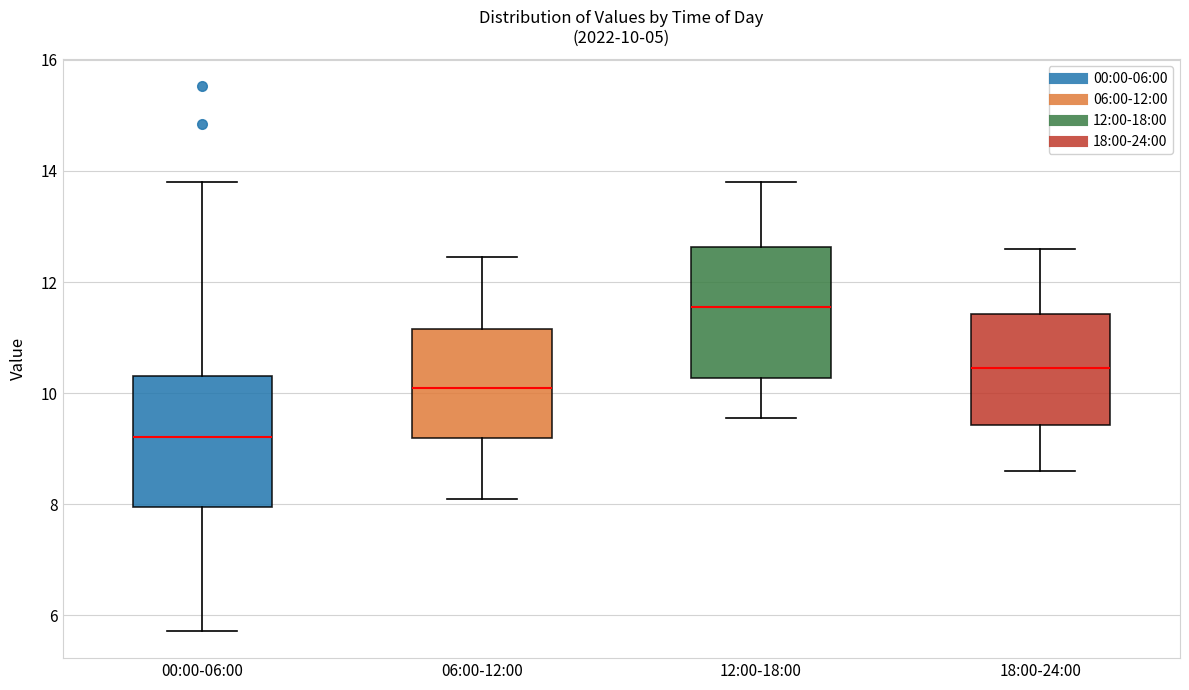

Which box has the highest median line?

12:00-18:00